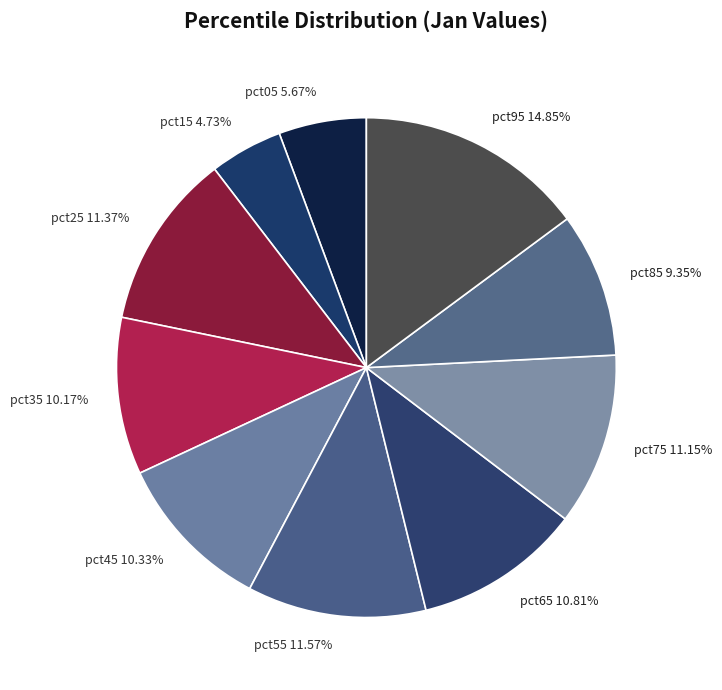

Which slice is the smallest?

pct15